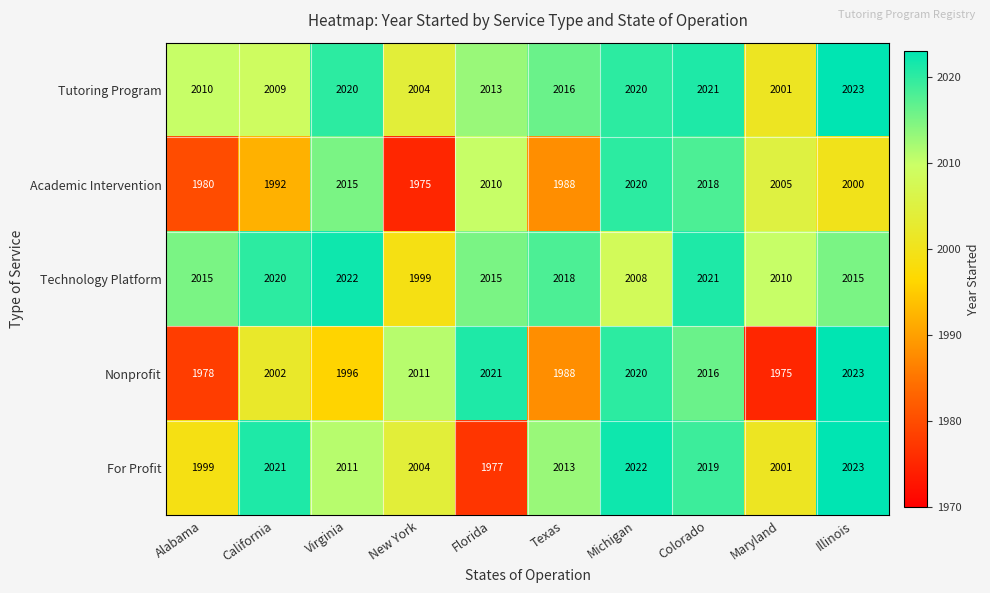

Which category has the highest value across all series?

Illinois